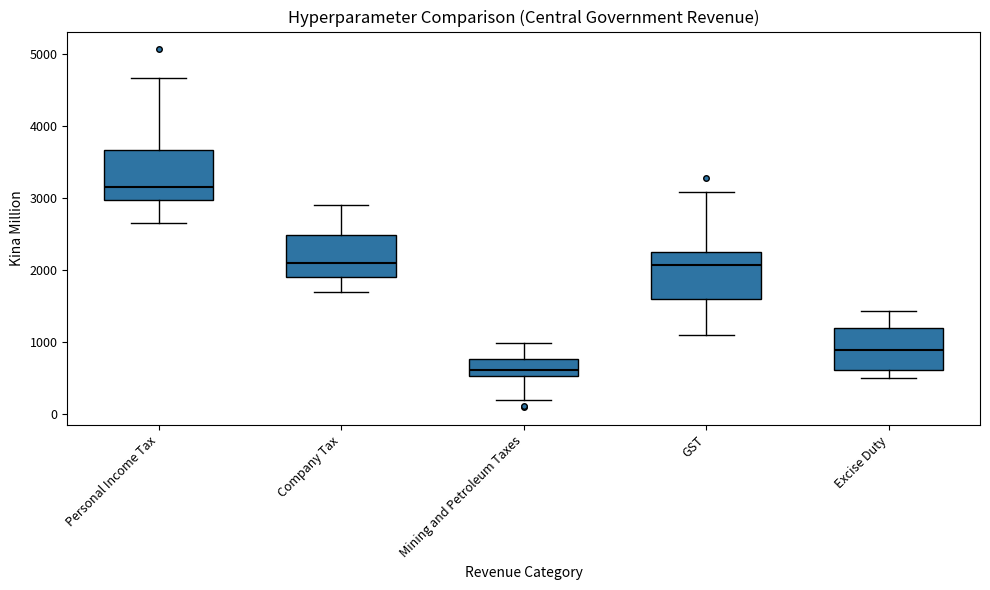

Reading left to right, read every box against the y-axis: the position of its median line, the range the box covers, and the ends of its whiskers. The values are not printed on the chart, so give them approximately, as read against the axis.

Personal Income Tax: median 3100, box 3000 to 3700, whiskers 2600 to 4700
Company Tax: median 2100, box 1900 to 2500, whiskers 1700 to 2900
Mining and Petroleum Taxes: median 600, box 500 to 800, whiskers 200 to 1000
GST: median 2100, box 1600 to 2200, whiskers 1100 to 3100
Excise Duty: median 900, box 600 to 1200, whiskers 500 to 1400